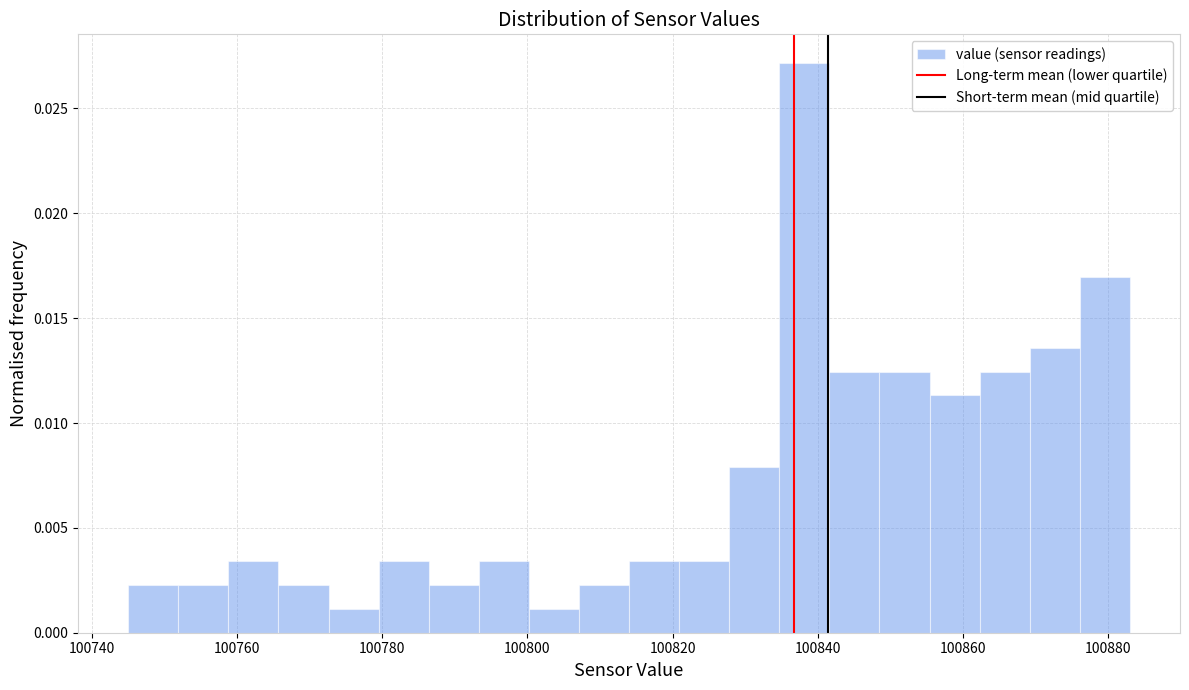

Around what value on the x-axis is the tallest bar? Give the approximate position of its centre, as read against the axis.

100838